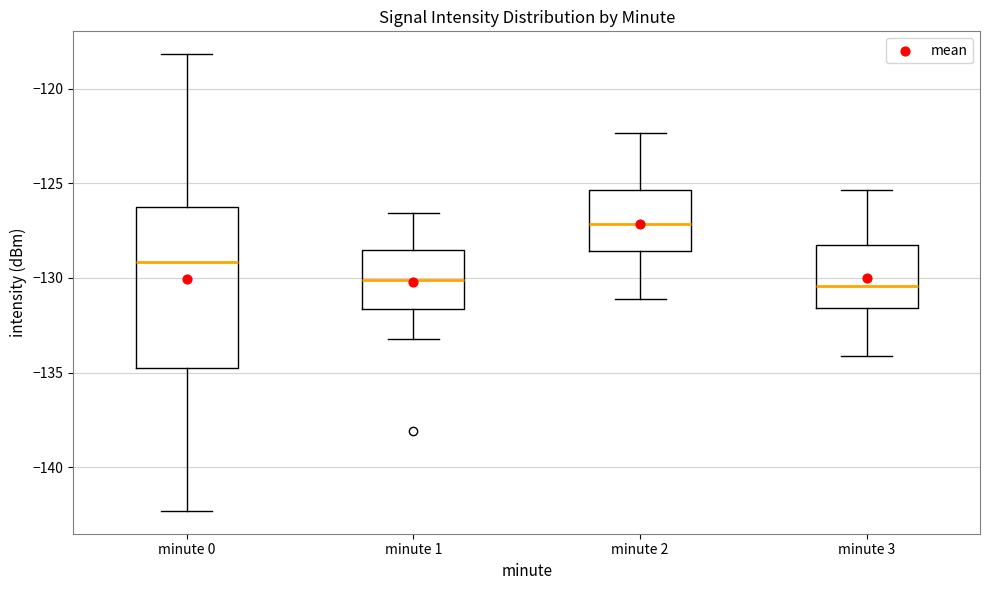

Where does the median line of the box for minute 1 sit on the y-axis? The values are not printed on the chart, so give them approximately, as read against the axis.

-130.0